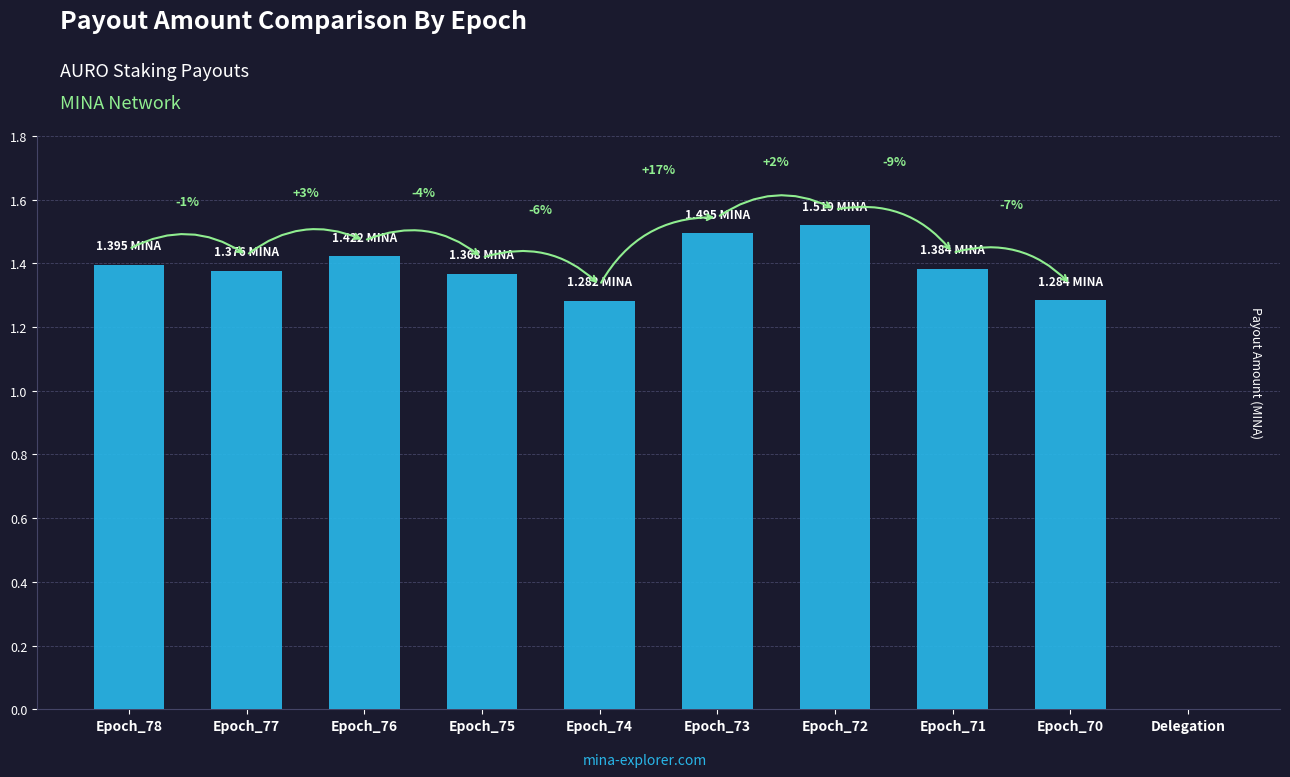

Are the bars horizontal?

No